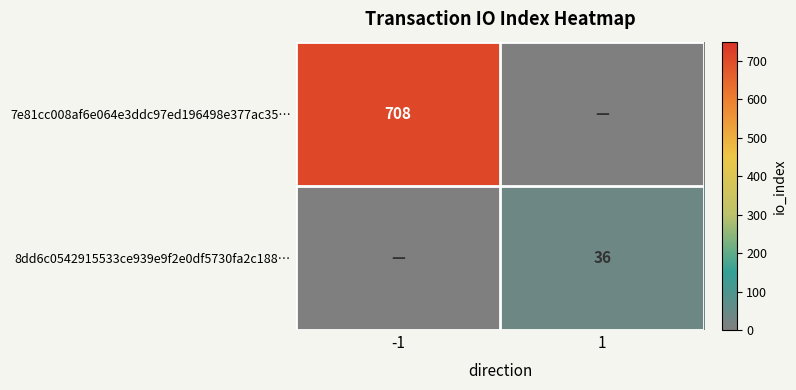

What is the spread (max minus min) of values at -1?

708